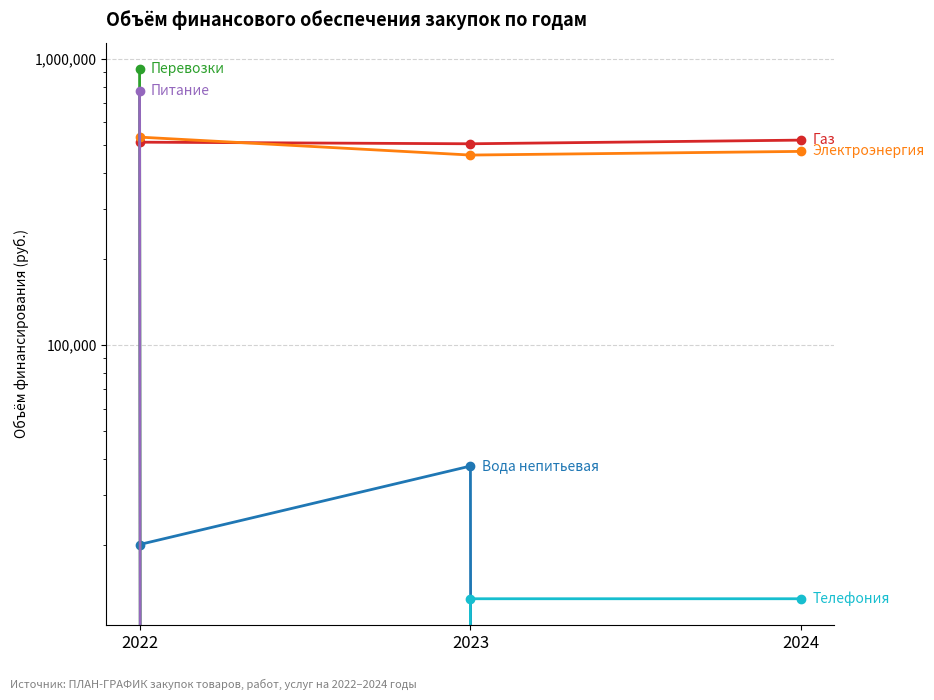

At which label is Питание closest to 385477?

2023